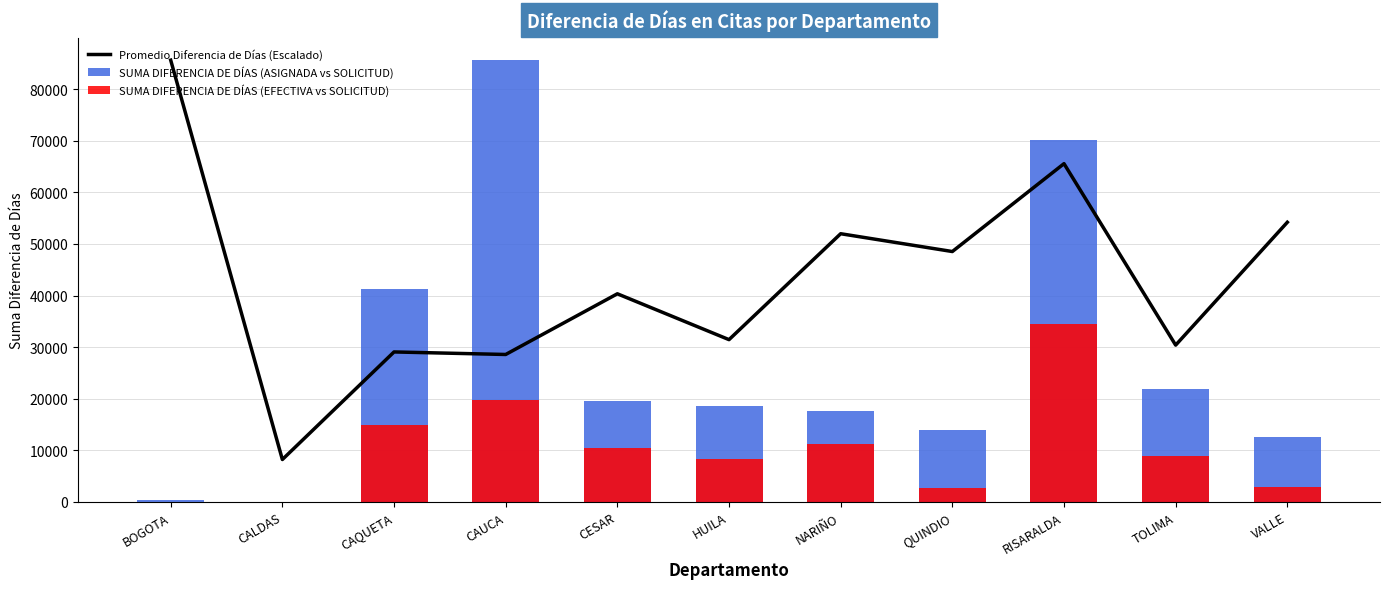

Does the chart contain stacked bars?

No